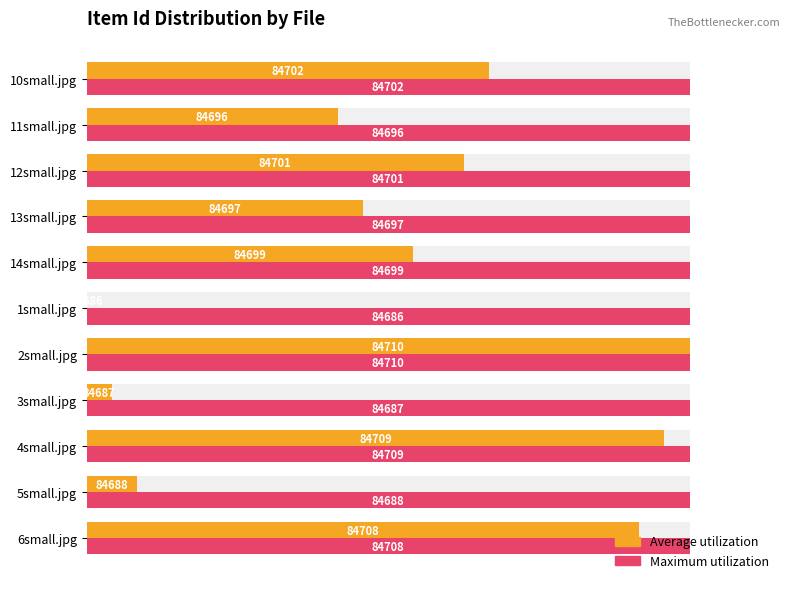

Does the chart contain stacked bars?

No